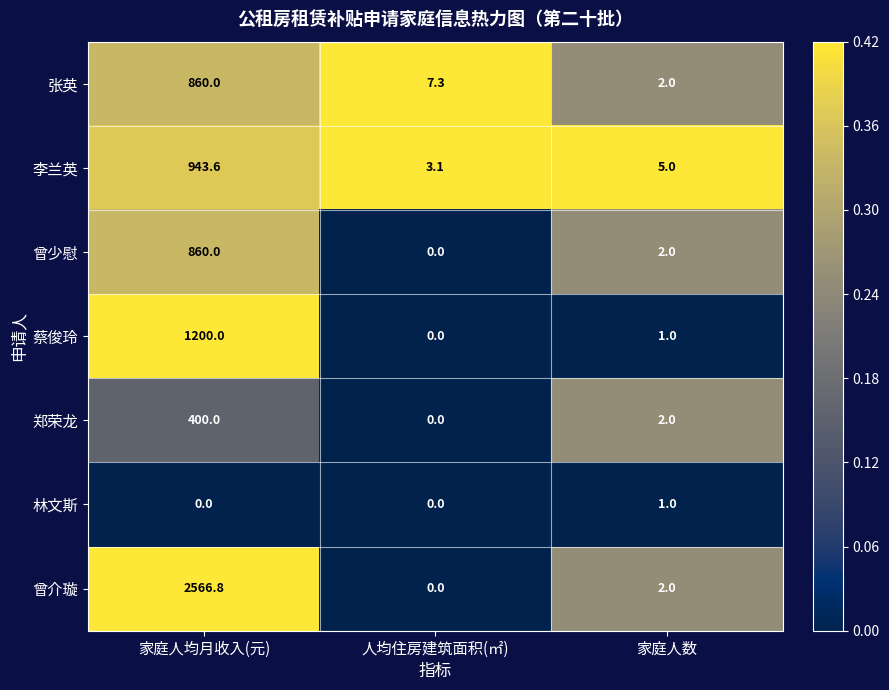

At which label does 曾介璇 first exceed 2?

家庭人均月收入(元)